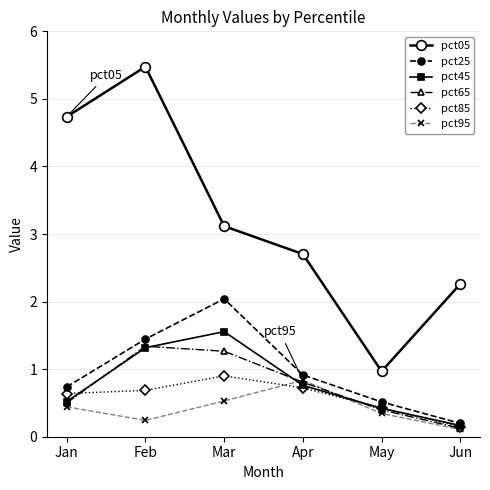

What is the value of the pct65 point at the 3rd from the left?

1.3